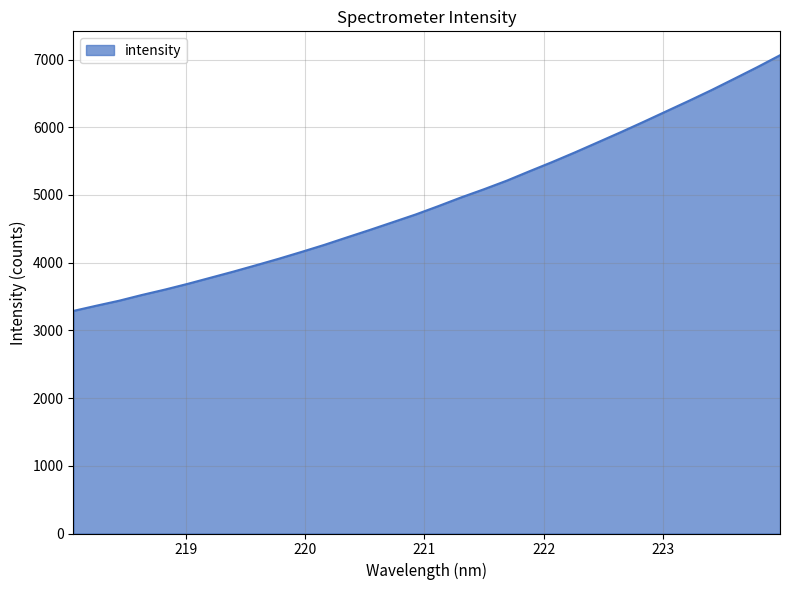

What is the smallest value displayed?

3288.1